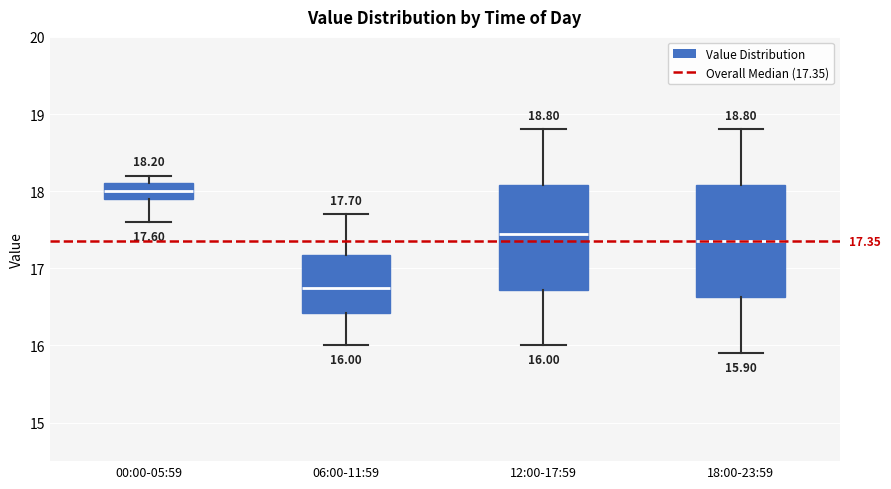

Comparing the boxes themselves (not the whiskers), which one is the tallest?

18:00-23:59